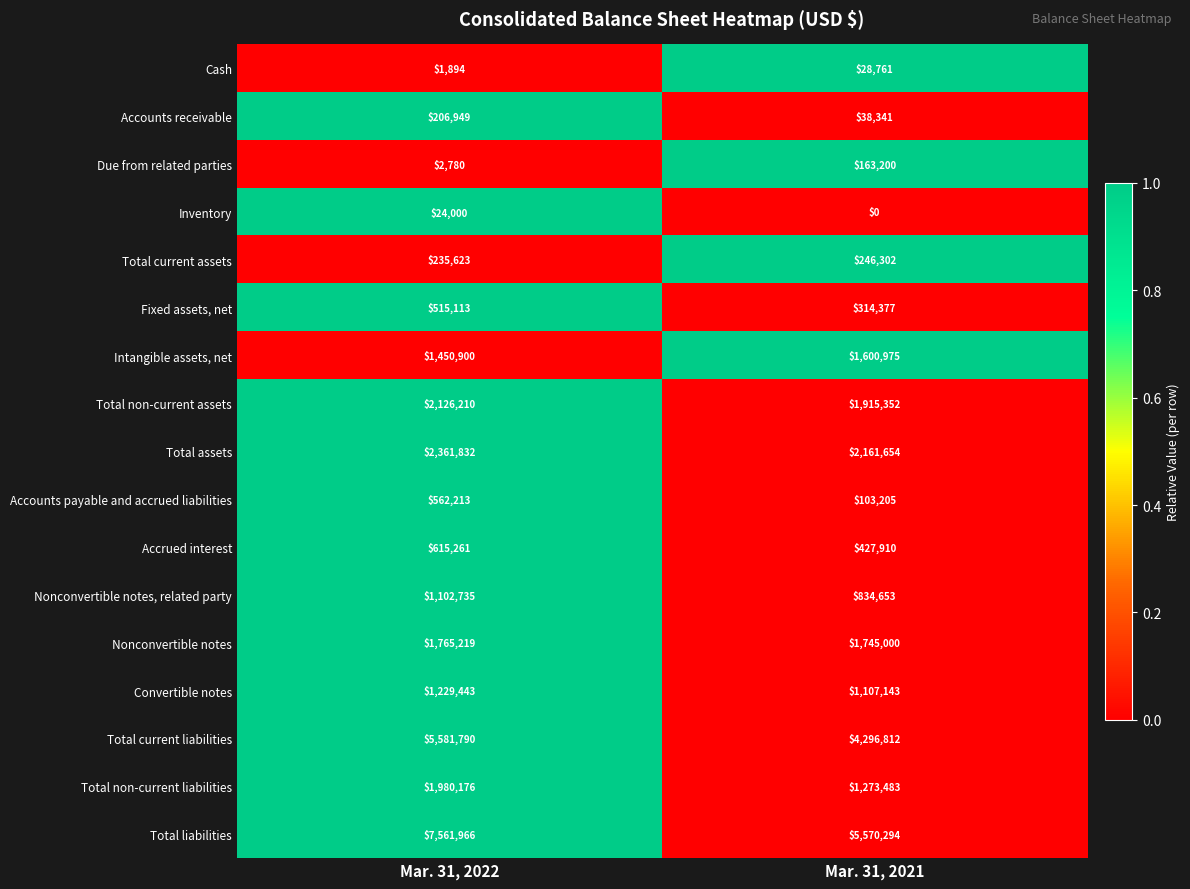

What is the total value across all series at Mar. 31, 2022?

27324104